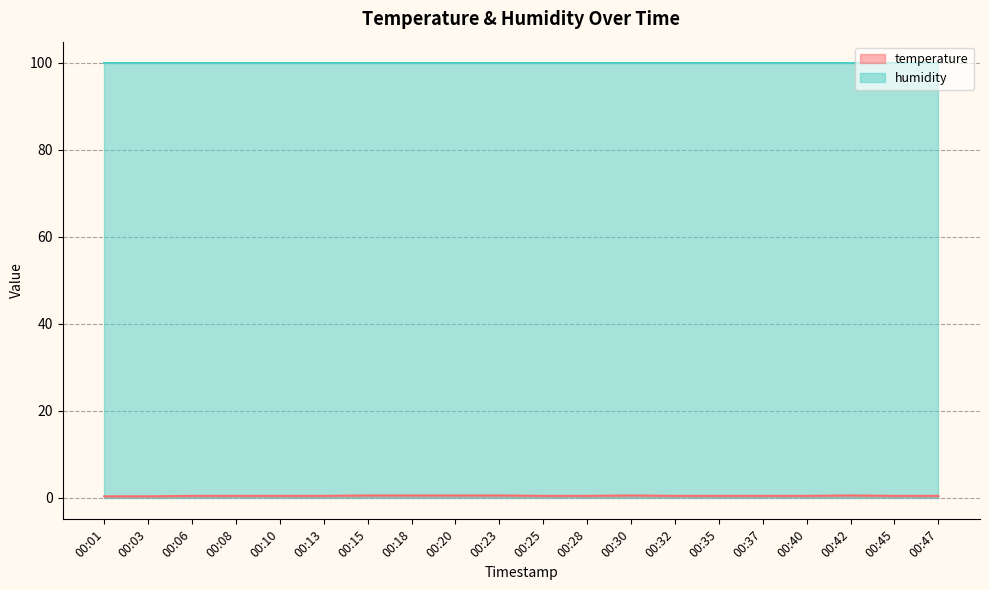

Count the number of data series in this chart.

2